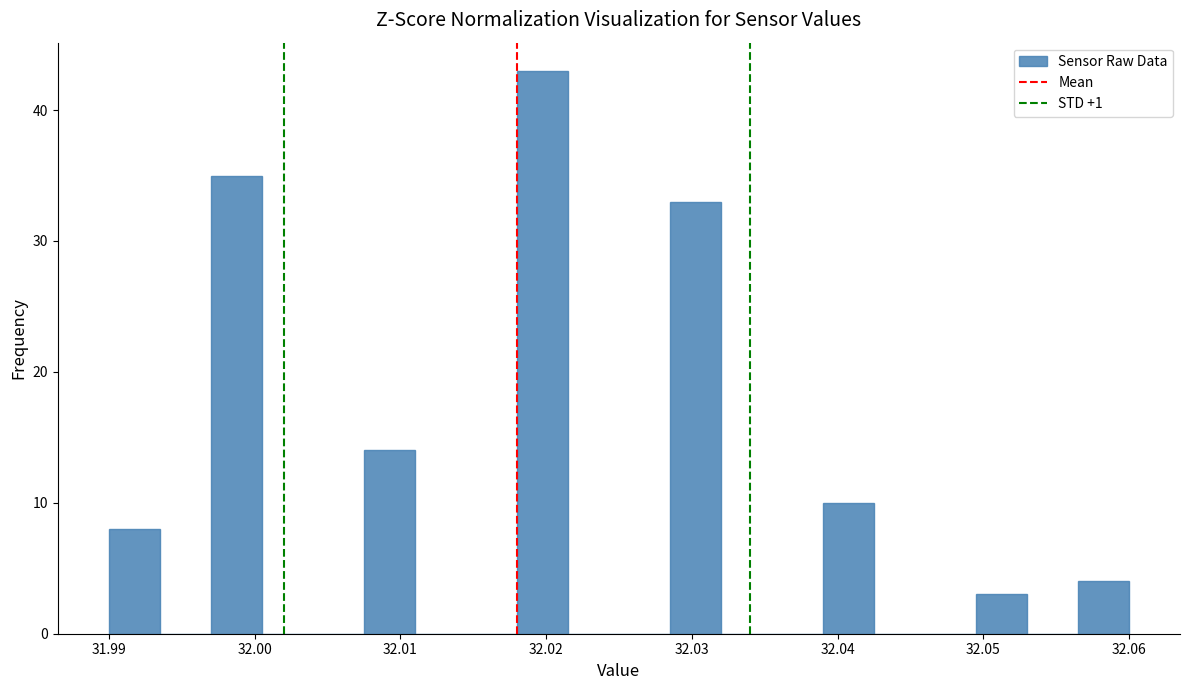

Read against the x-axis, roughly where is the centre of the tallest bar?

32.020